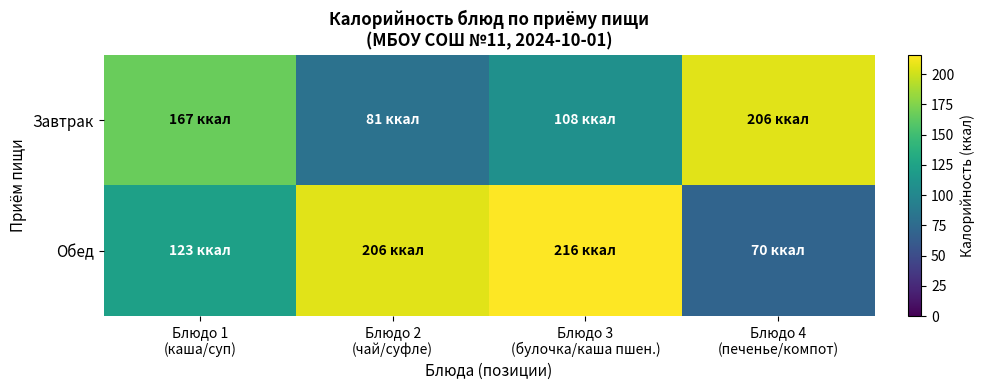

Reading left to right, transcribe all the data shown in this chart.

Завтрак: Блюдо 1
(каша/суп)=167	Блюдо 2
(чай/суфле)=81	Блюдо 3
(булочка/каша пшен.)=108	Блюдо 4
(печенье/компот)=206
Обед: Блюдо 1
(каша/суп)=123	Блюдо 2
(чай/суфле)=206	Блюдо 3
(булочка/каша пшен.)=216	Блюдо 4
(печенье/компот)=70